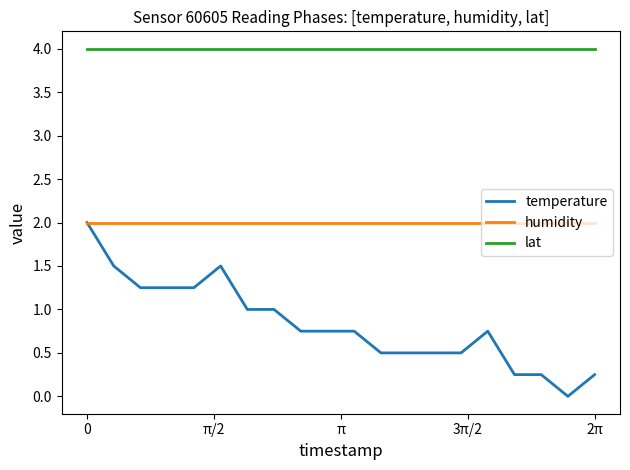

List the series in order of their overall mean, highest first.

lat, humidity, temperature